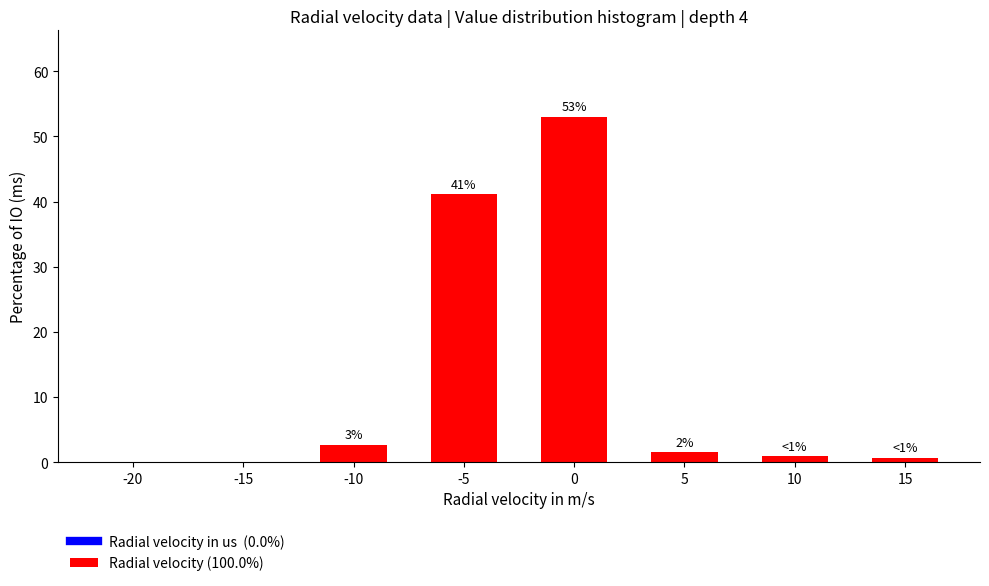

Which has a higher value, 15 or -10?

-10